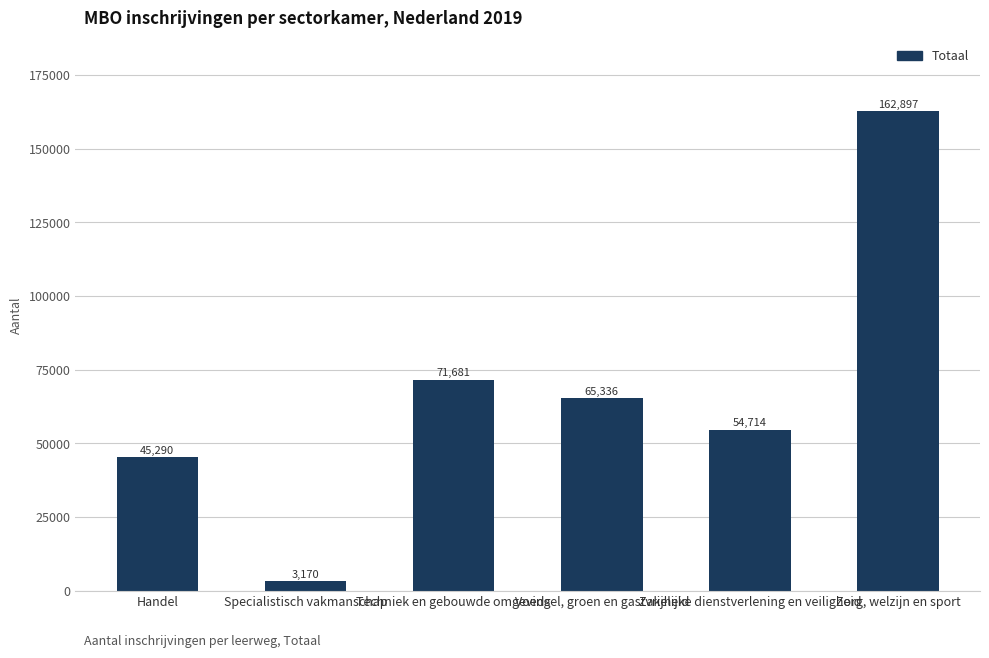

What is the greatest value displayed?

162897